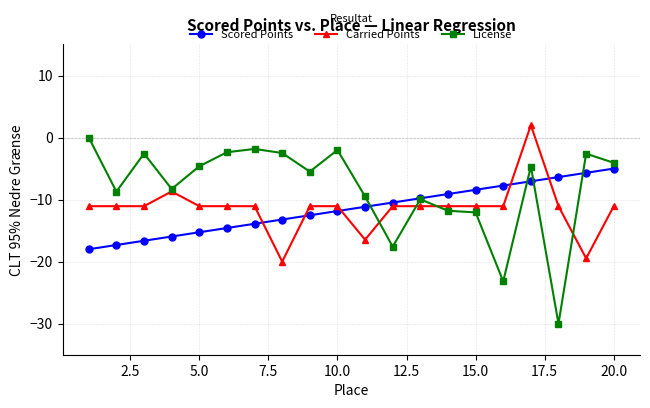

Which series has the largest total across all categories?

License